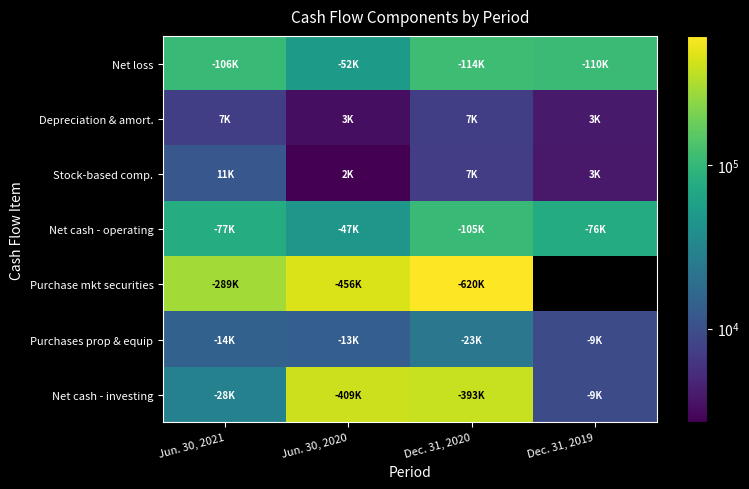

The value of Purchase mkt securities at Jun. 30, 2020 is 456964.0. True or false?

True